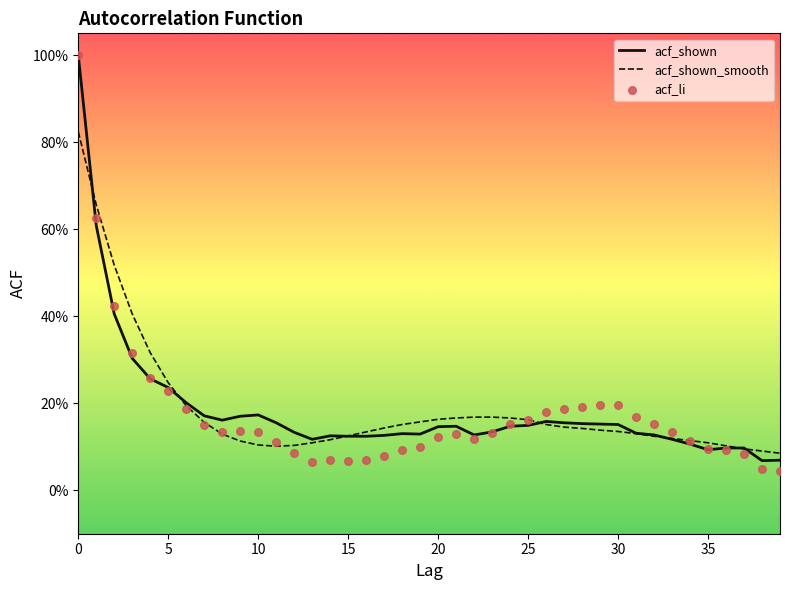

Which series has the largest total across all categories?

acf_shown_smooth